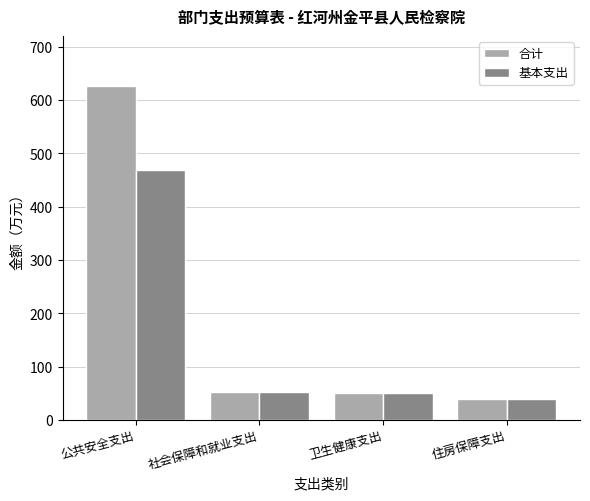

How many data points does each series have?

4